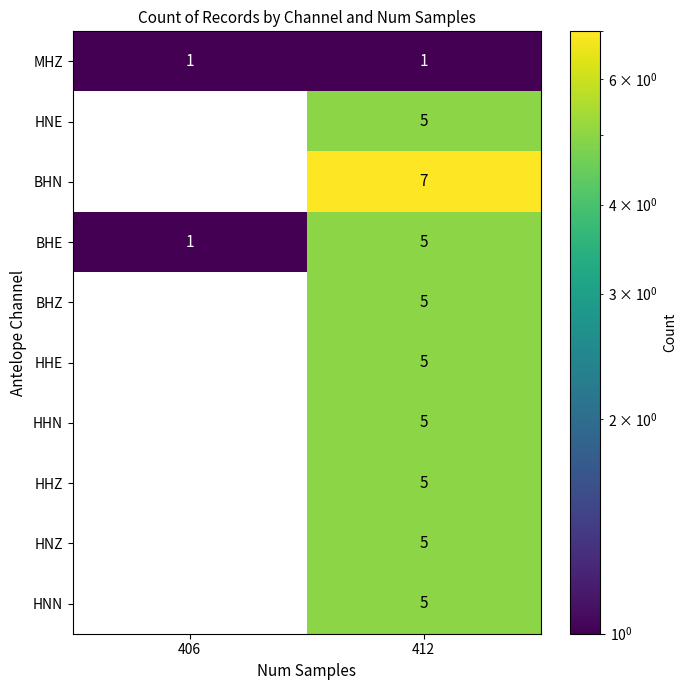

Which series has the largest total across all categories?

BHN